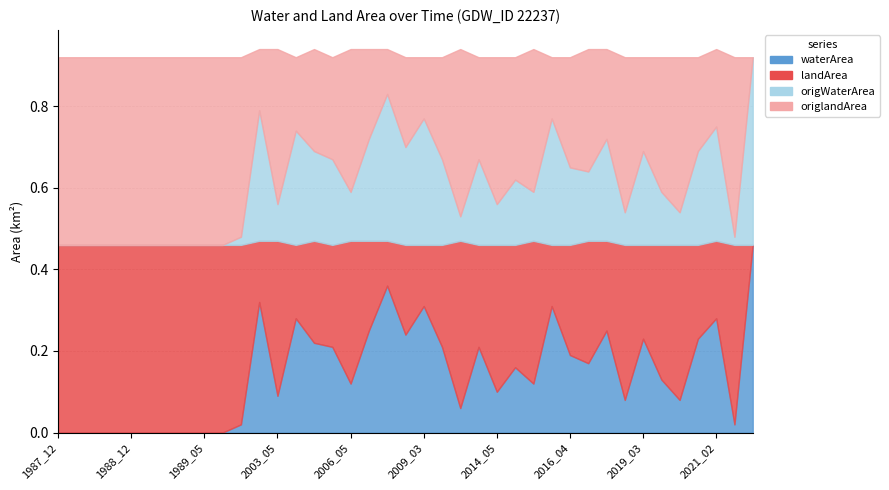

Reading left to right, extract all data points from this chart.

waterArea: 1987_12=0.0	1988_01=0.0	1988_09=0.0	1988_11=0.0	1988_12=0.0	1989_01=0.0	1989_02=0.0	1989_04=0.0	1989_05=0.0	1989_11=0.0	1990_07=0.0	2002_03=0.3	2003_05=0.1	2004_03=0.3	2005_04=0.2	2006_04=0.2	2006_05=0.1	2007_04=0.2	2008_03=0.4	2008_04=0.2	2009_03=0.3	2009_05=0.2	2010_05=0.1	2014_03=0.2	2014_05=0.1	2015_05=0.2	2015_06=0.1	2016_03=0.3	2016_04=0.2	2016_05=0.2	2016_07=0.2	2018_05=0.1	2019_03=0.2	2020_04=0.1	2020_05=0.1	2020_10=0.2	2021_02=0.3	2021_05=0.0	2021_11=0.5
landArea: 1987_12=0.5	1988_01=0.5	1988_09=0.5	1988_11=0.5	1988_12=0.5	1989_01=0.5	1989_02=0.5	1989_04=0.5	1989_05=0.5	1989_11=0.5	1990_07=0.4	2002_03=0.1	2003_05=0.4	2004_03=0.2	2005_04=0.2	2006_04=0.2	2006_05=0.3	2007_04=0.2	2008_03=0.1	2008_04=0.2	2009_03=0.1	2009_05=0.2	2010_05=0.4	2014_03=0.2	2014_05=0.4	2015_05=0.3	2015_06=0.3	2016_03=0.1	2016_04=0.3	2016_05=0.3	2016_07=0.2	2018_05=0.4	2019_03=0.2	2020_04=0.3	2020_05=0.4	2020_10=0.2	2021_02=0.2	2021_05=0.4	2021_11=0.0
origWaterArea: 1987_12=0.0	1988_01=0.0	1988_09=0.0	1988_11=0.0	1988_12=0.0	1989_01=0.0	1989_02=0.0	1989_04=0.0	1989_05=0.0	1989_11=0.0	1990_07=0.0	2002_03=0.3	2003_05=0.1	2004_03=0.3	2005_04=0.2	2006_04=0.2	2006_05=0.1	2007_04=0.2	2008_03=0.4	2008_04=0.2	2009_03=0.3	2009_05=0.2	2010_05=0.1	2014_03=0.2	2014_05=0.1	2015_05=0.2	2015_06=0.1	2016_03=0.3	2016_04=0.2	2016_05=0.2	2016_07=0.2	2018_05=0.1	2019_03=0.2	2020_04=0.1	2020_05=0.1	2020_10=0.2	2021_02=0.3	2021_05=0.0	2021_11=0.5
origlandArea: 1987_12=0.5	1988_01=0.5	1988_09=0.5	1988_11=0.5	1988_12=0.5	1989_01=0.5	1989_02=0.5	1989_04=0.5	1989_05=0.5	1989_11=0.5	1990_07=0.4	2002_03=0.1	2003_05=0.4	2004_03=0.2	2005_04=0.2	2006_04=0.2	2006_05=0.3	2007_04=0.2	2008_03=0.1	2008_04=0.2	2009_03=0.1	2009_05=0.2	2010_05=0.4	2014_03=0.2	2014_05=0.4	2015_05=0.3	2015_06=0.3	2016_03=0.1	2016_04=0.3	2016_05=0.3	2016_07=0.2	2018_05=0.4	2019_03=0.2	2020_04=0.3	2020_05=0.4	2020_10=0.2	2021_02=0.2	2021_05=0.4	2021_11=0.0